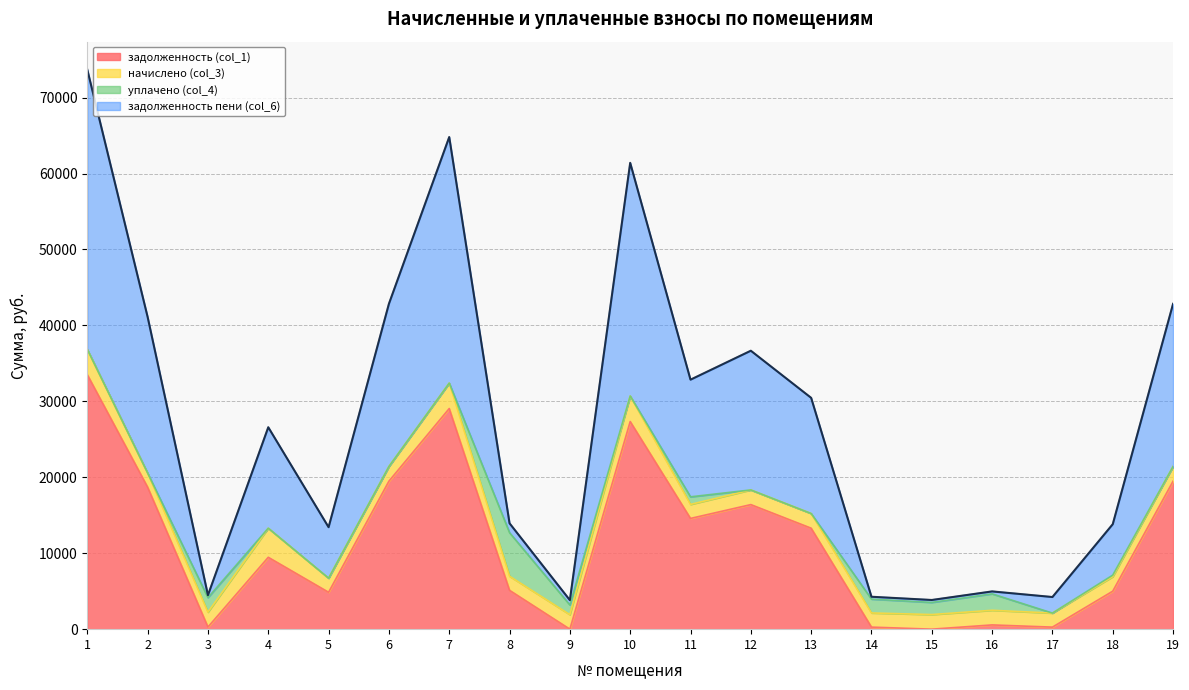

The value of задолженность (col_1) at 13 is 13297.0. True or false?

True